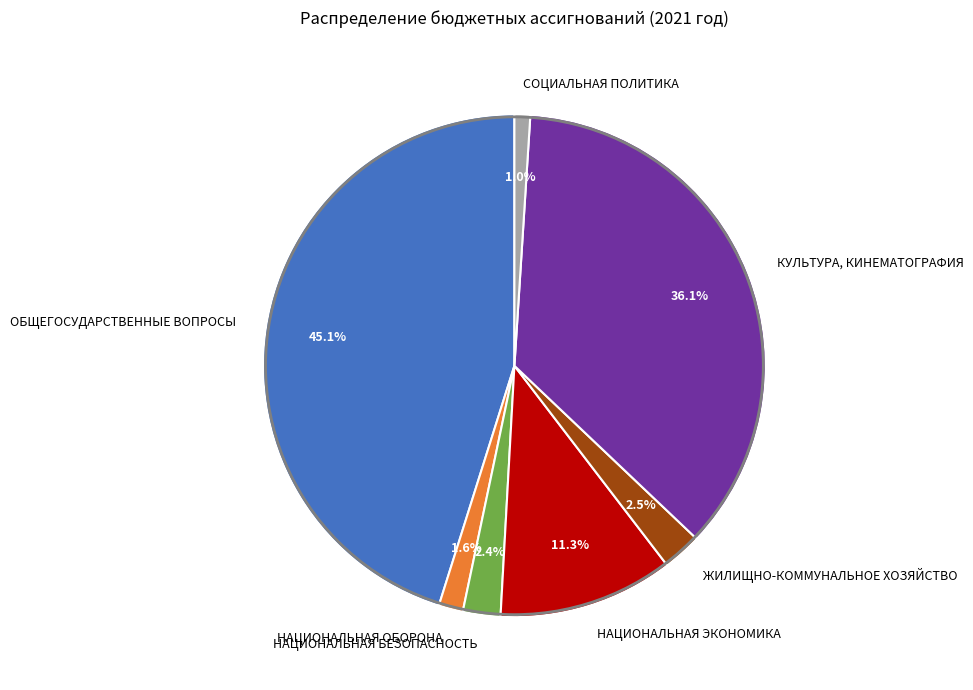

To the nearest percent, what is the difference between the СОЦИАЛЬНАЯ ПОЛИТИКА and НАЦИОНАЛЬНАЯ БЕЗОПАСНОСТЬ slice percentages?

1%